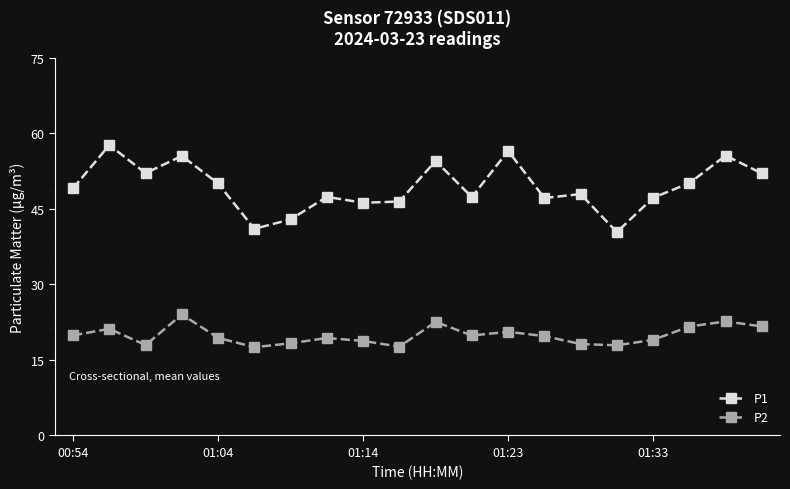

True or false: P2 has more than 1 interior local peaks.

True